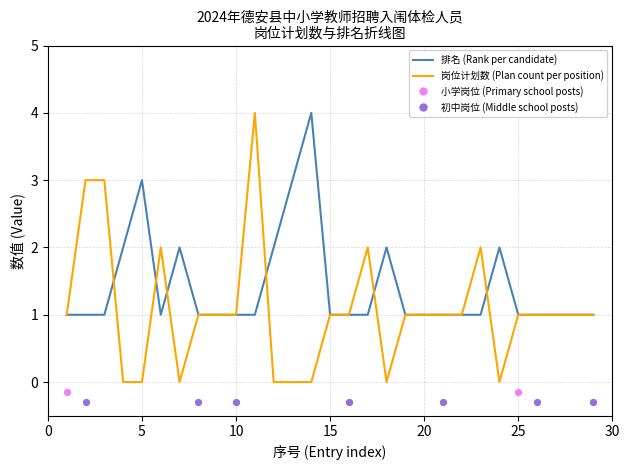

Which series reaches the maximum Y coordinate?

排名 (Rank per candidate)